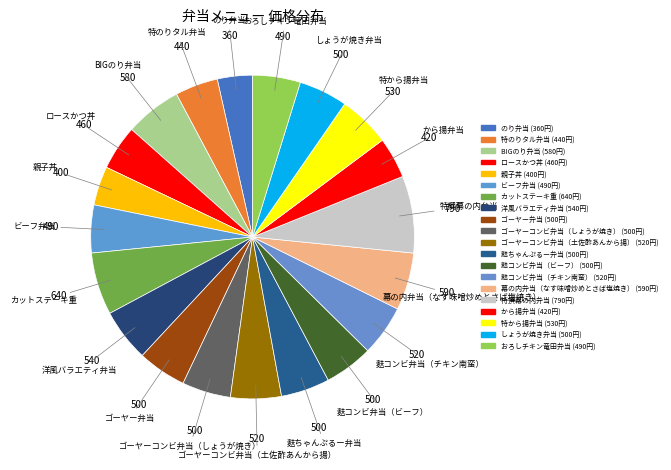

Count the number of slices in the pie.

20